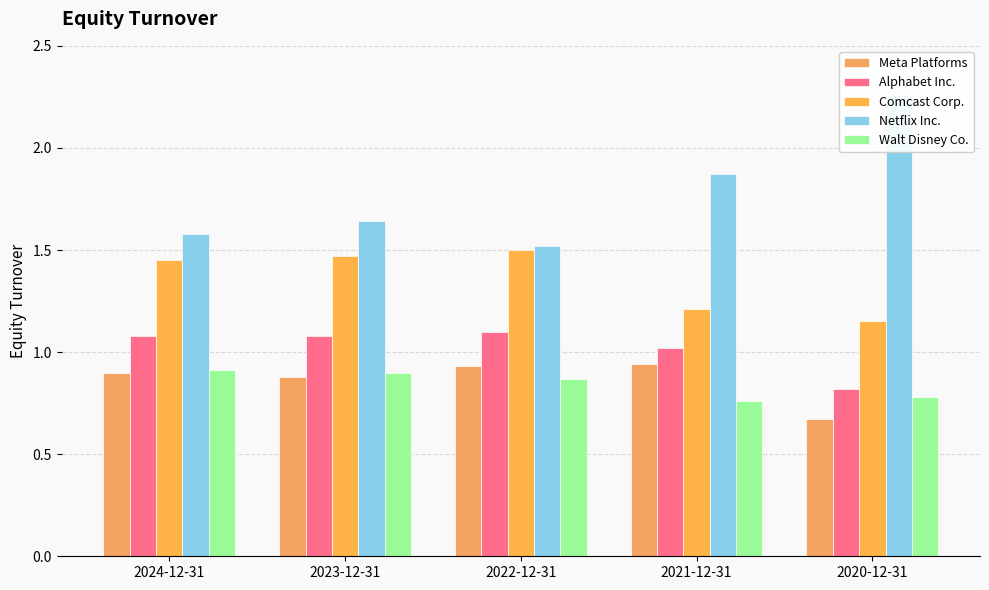

What position from the left is 2021-12-31?

4